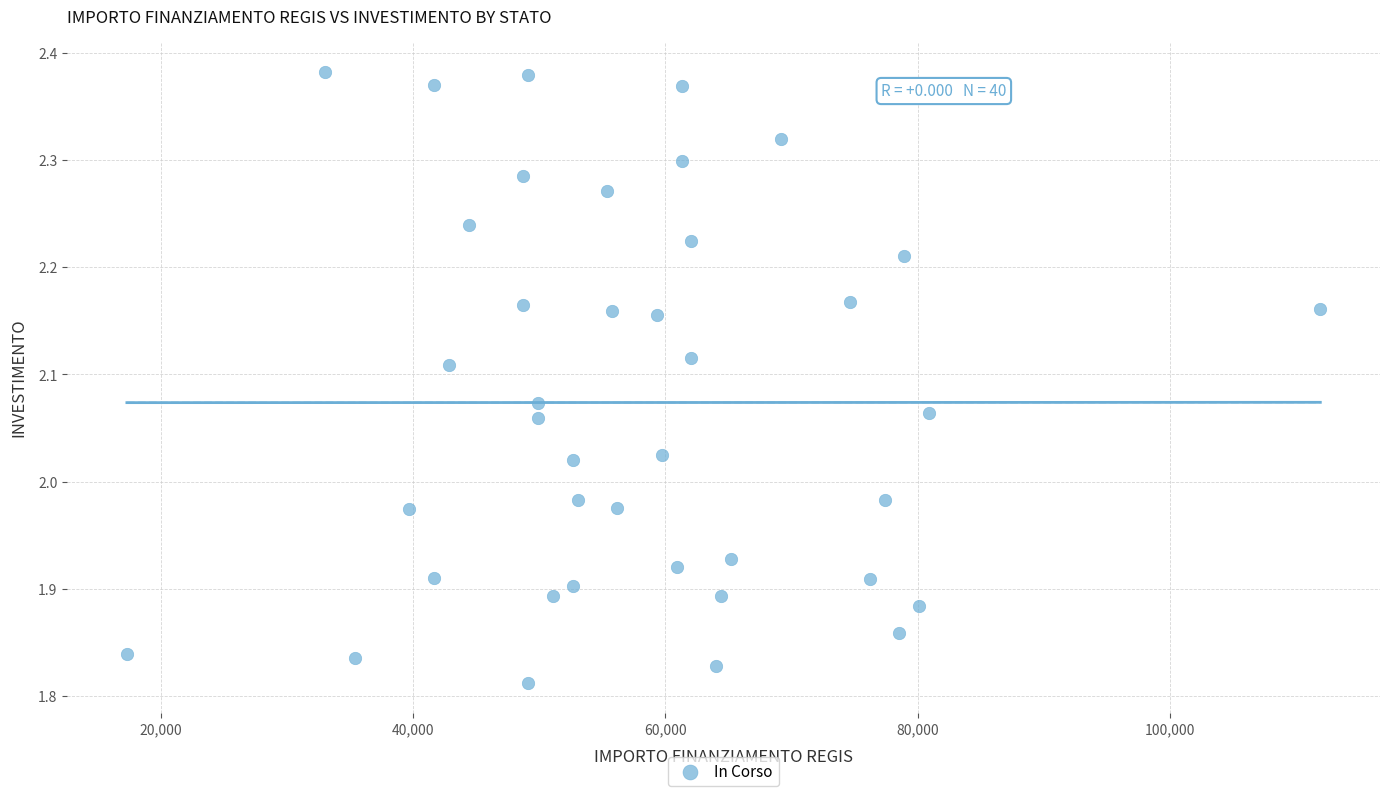

What is the range of Y values (max minus min)?

0.6